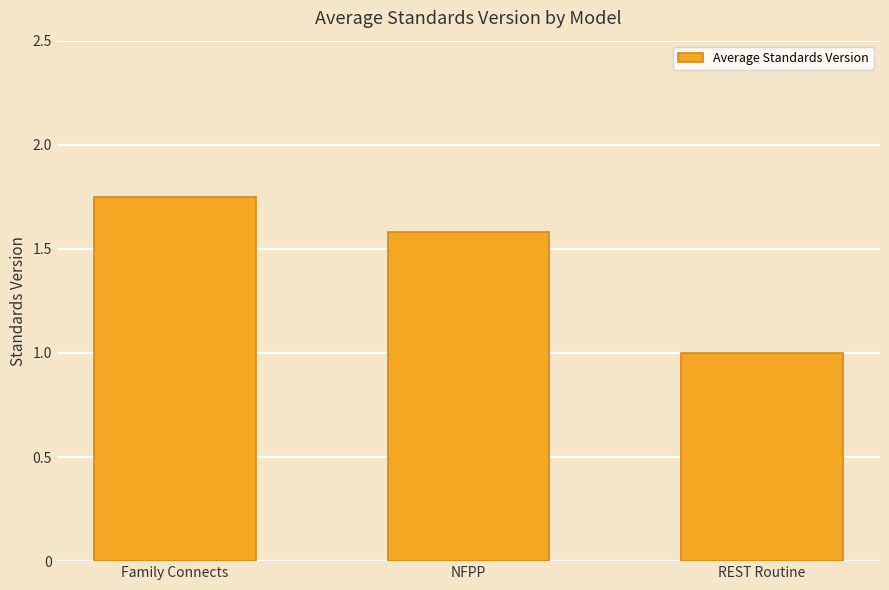

Approximately how many times larger is the value at REST Routine compared to Family Connects?

0.6